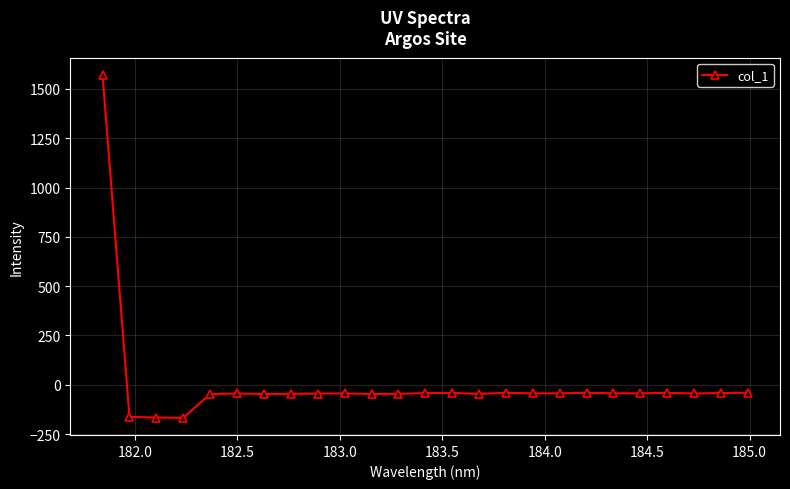

True or false: the data has more than 2 interior local peaks.

True